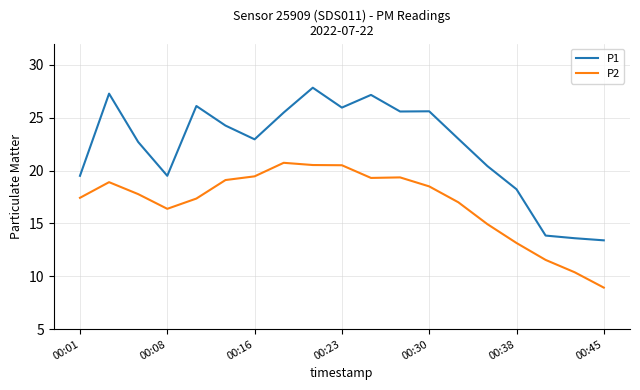

True or false: P1 and P2 intersect in this chart.

False